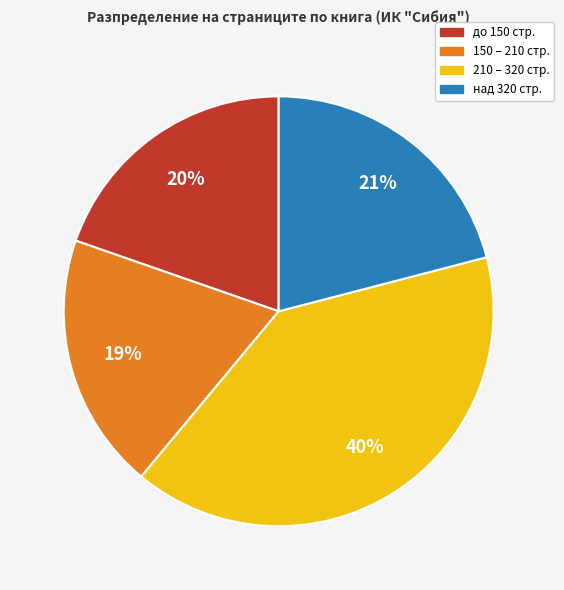

Does any single category account for the majority?

No